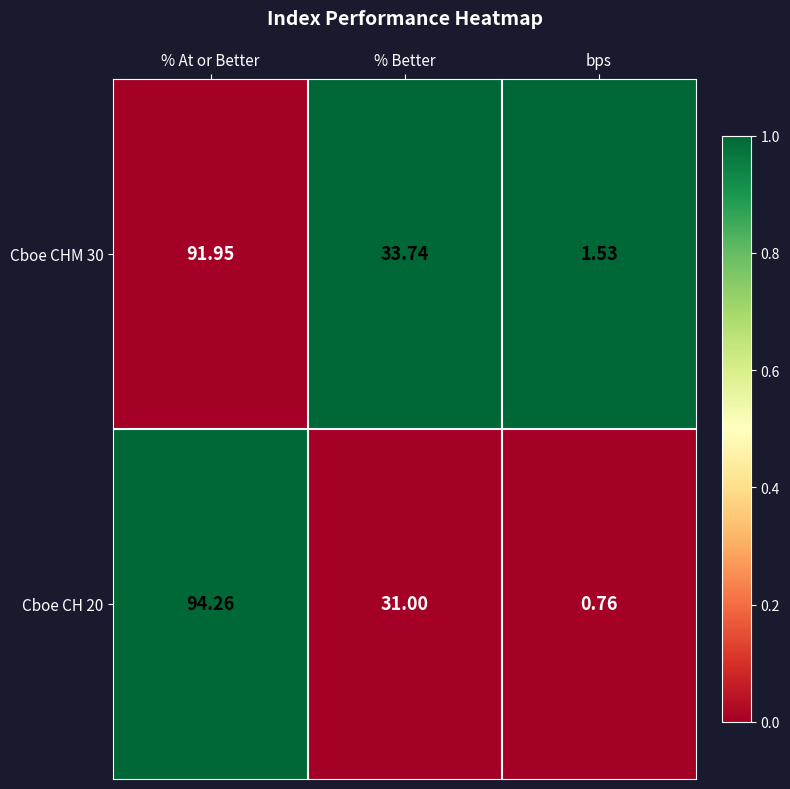

Where does the Cboe CHM 30 series first go above 33?

% At or Better